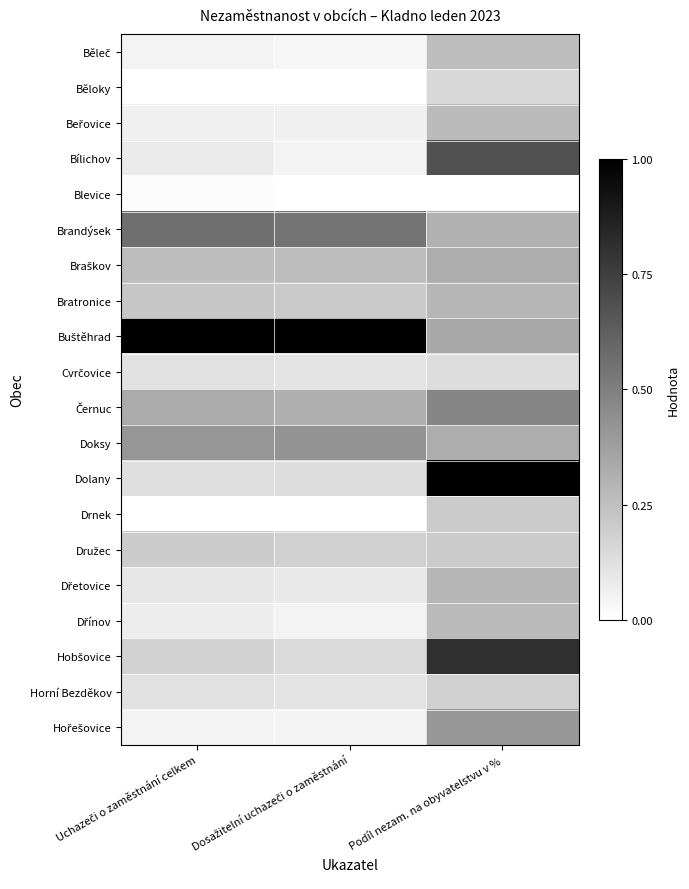

Which series has the widest spread of values?

Dolany